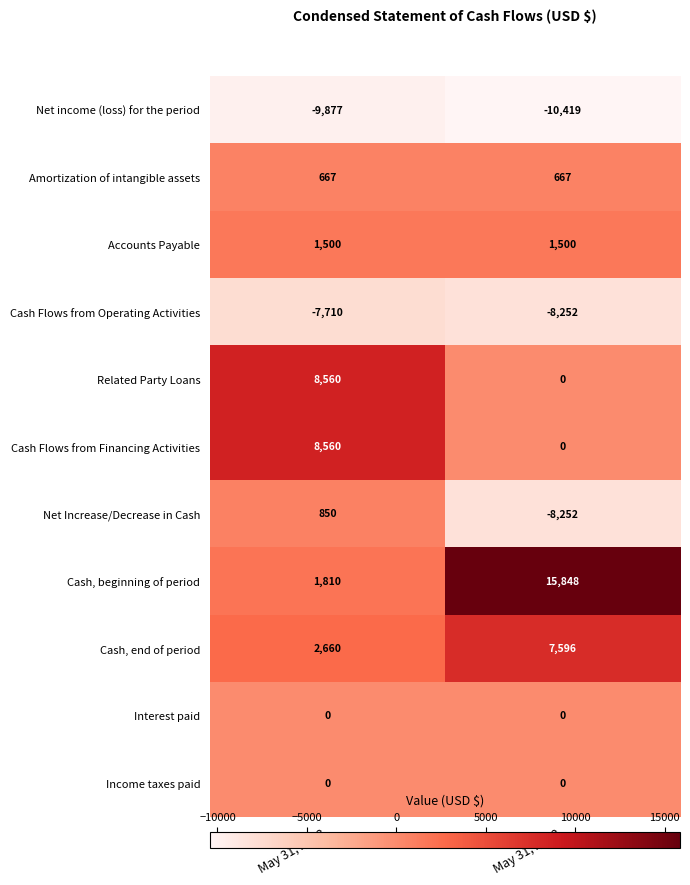

True or false: Amortization of intangible assets has a value of 667 at May 31, 2022.

True